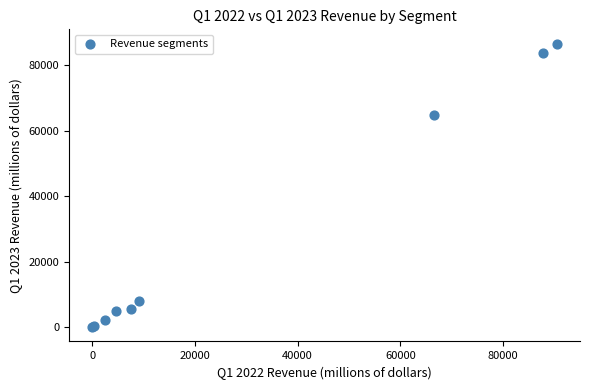

What Y value in the scatter plot is closest to 43286?

64900